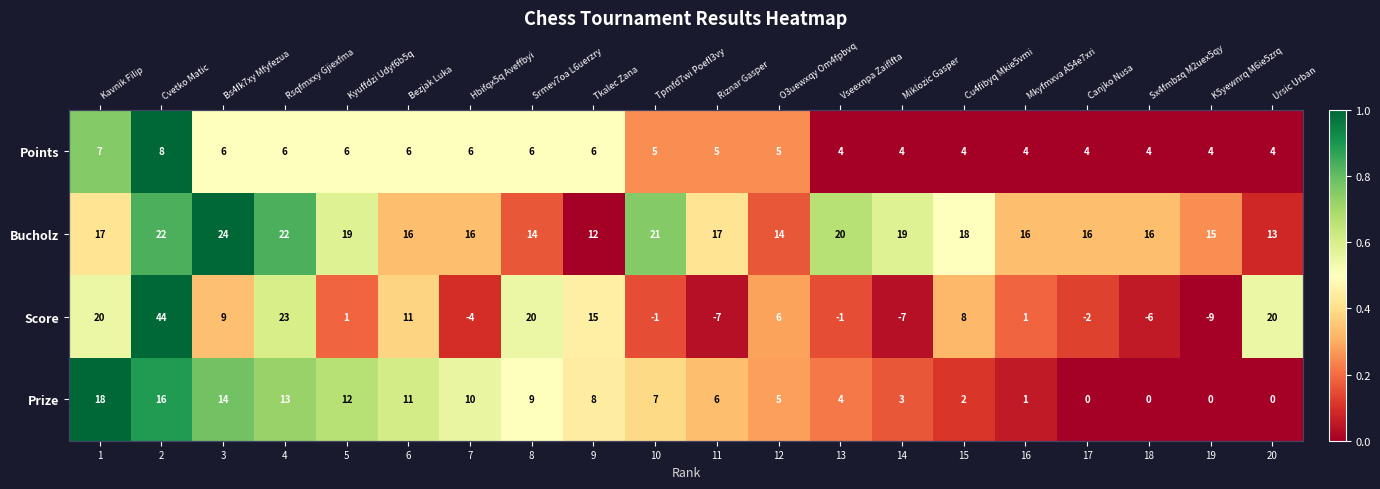

At how many categories does at least one series exceed 0?

20